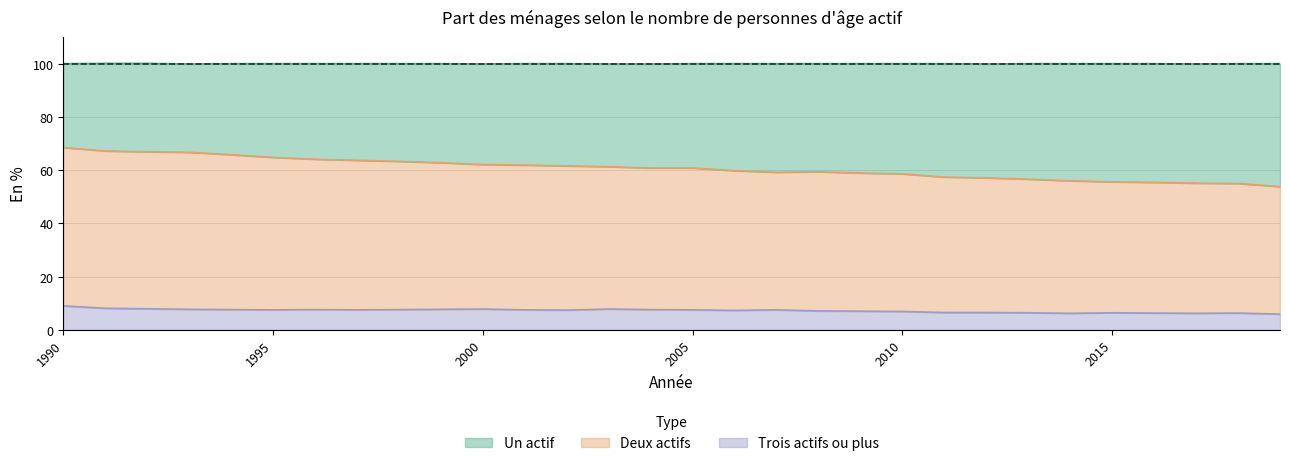

What is the sum of the Trois actifs ou plus values at 2014 and 2016?

12.5